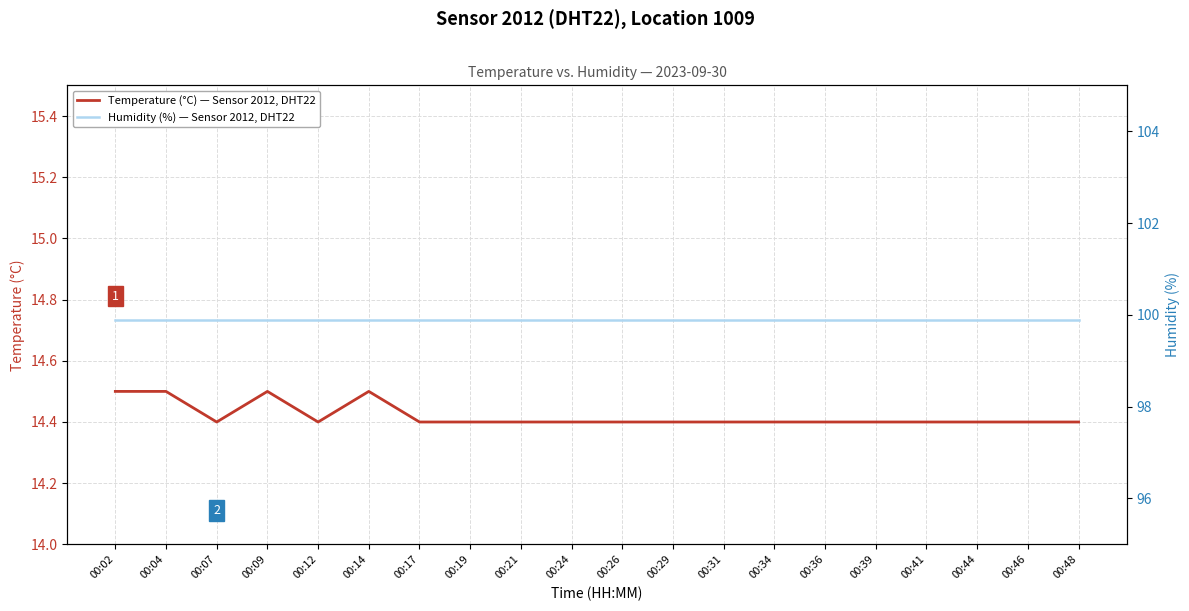

The value of Humidity (%) — Sensor 2012, DHT22 at 00:48 is 68.8. True or false?

False